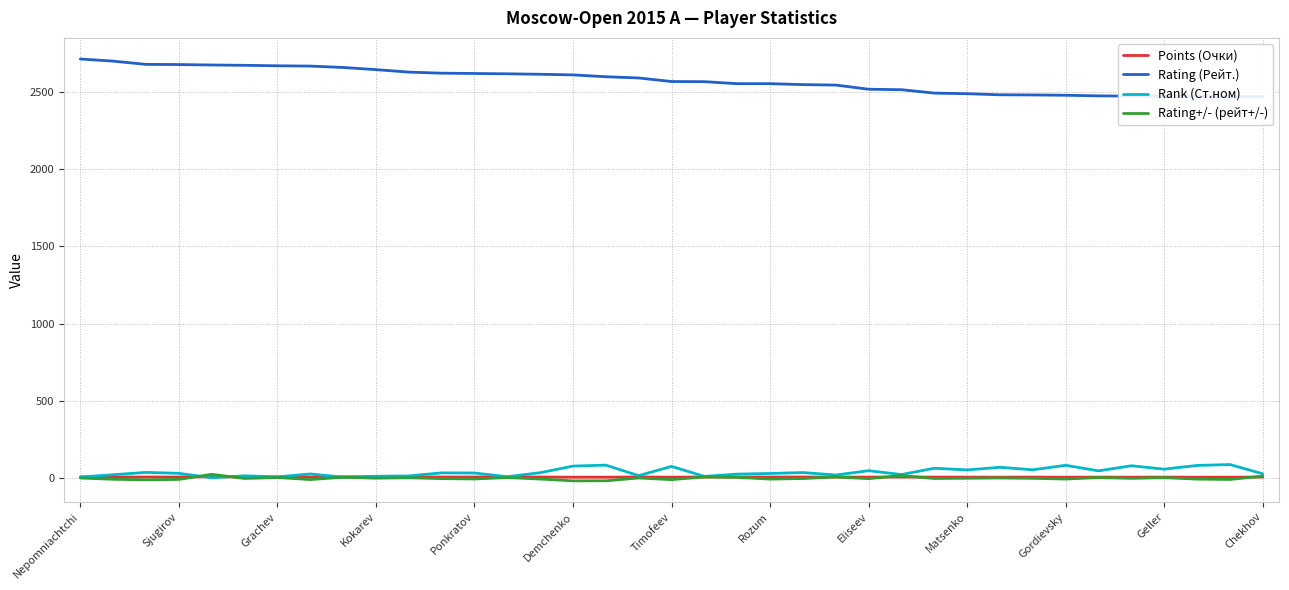

What is the maximum value for Rank (Ст.ном)?

87.0